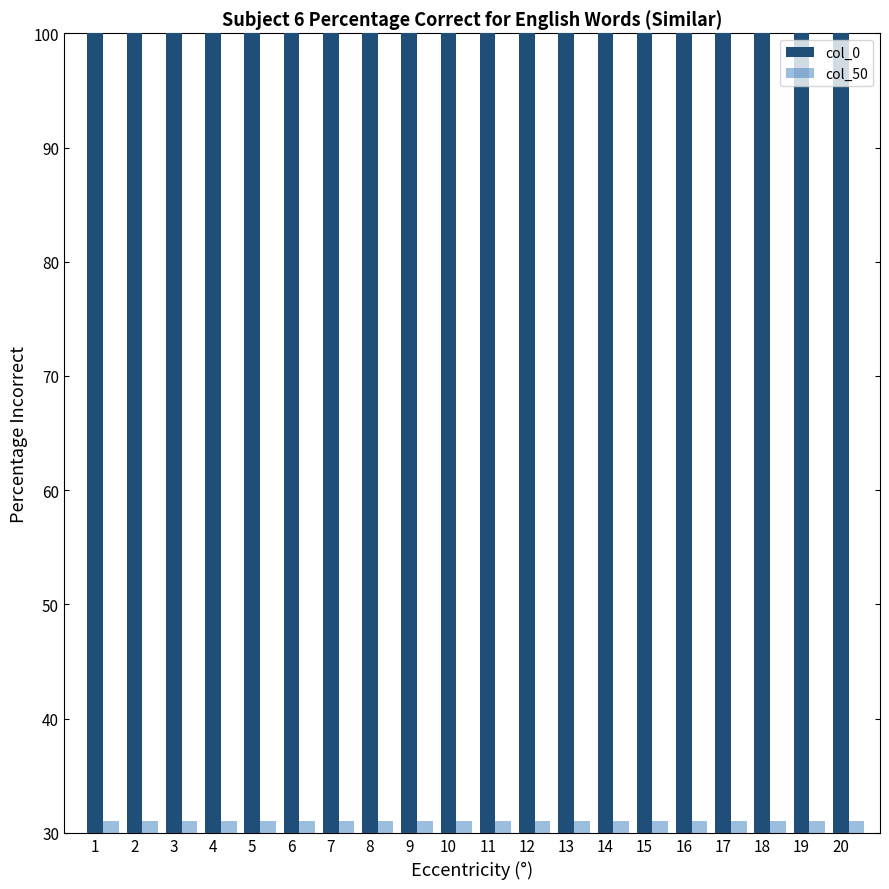

At 6, list the series in order from smallest to largest.

col_50, col_0